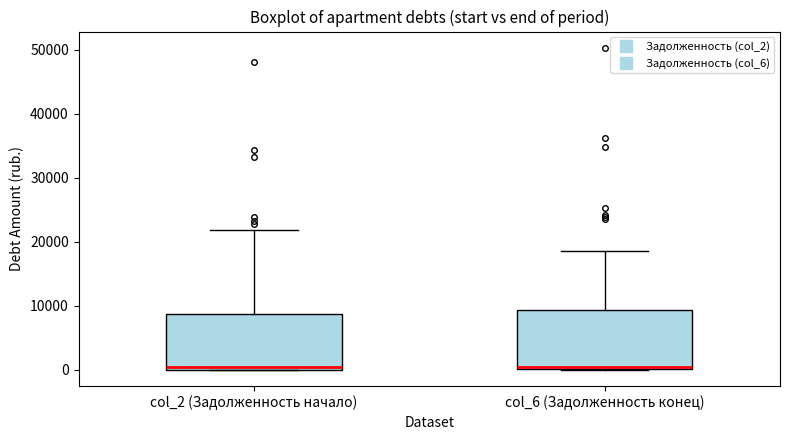

Reading left to right, read every box against the y-axis: the position of its median line, the range the box covers, and the ends of its whiskers. The values are not printed on the chart, so give them approximately, as read against the axis.

col_2 (Задолженность начало): median 0 (just above the box's lower edge), box 0 to 9000, whiskers 0 to 22000
col_6 (Задолженность конец): median 0 (drawn on the box's lower edge), box 0 to 9000, whiskers 0 to 19000